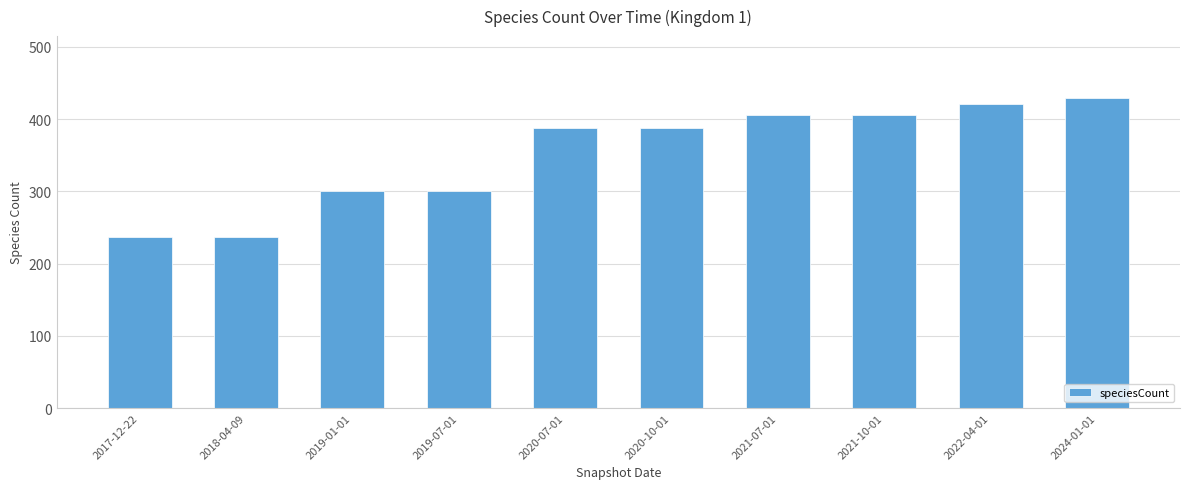

Reading right to left, list all the values displayed in this chart.

429	421	405	405	388	388	301	301	237	237